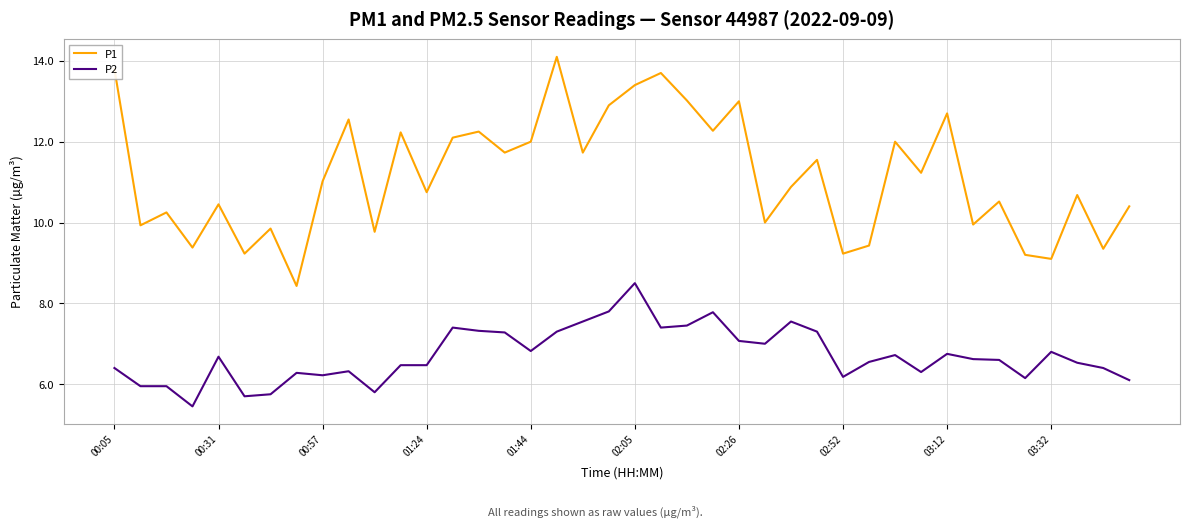

How many values in the P1 series exceed 11?

20